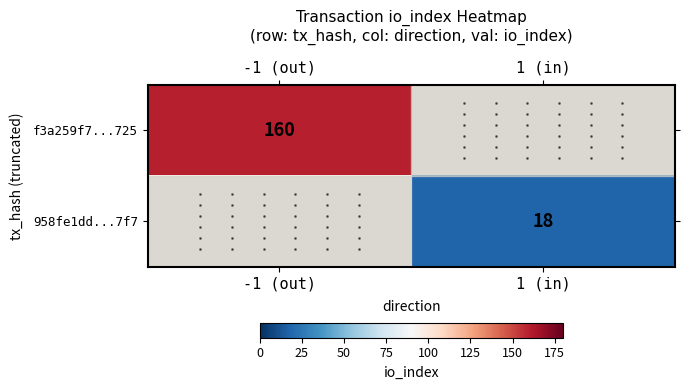

True or false: f3a259f7...725 has a value of 73 at -1 (out).

False